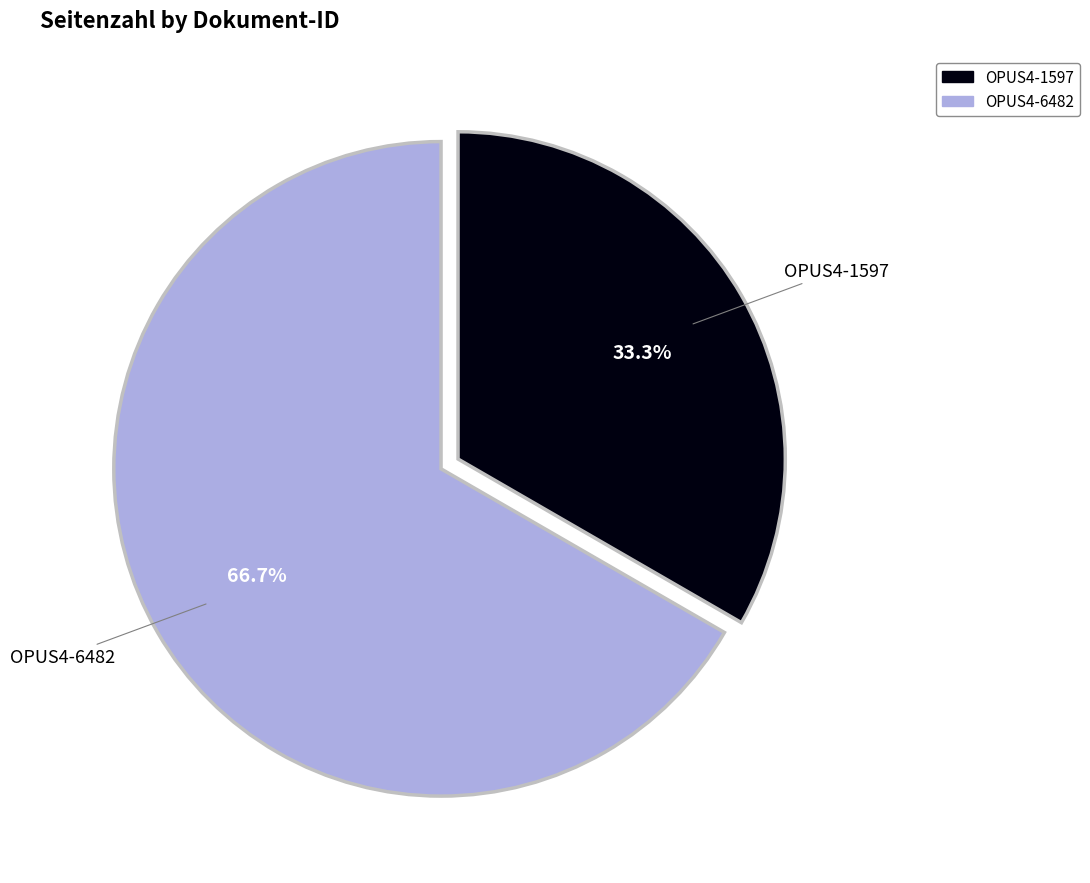

The OPUS4-6482 slice represents 53% of the pie. True or false?

False